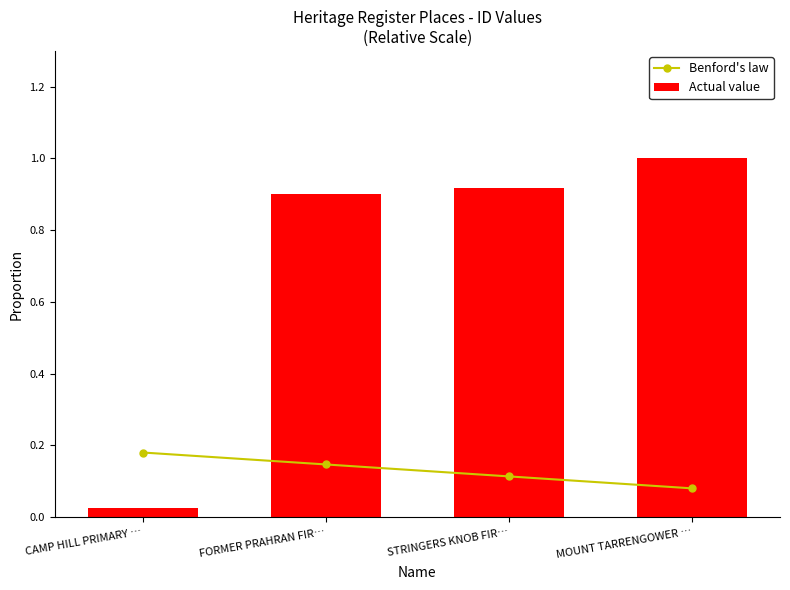

What is the highest value of the Actual value series?

1.0